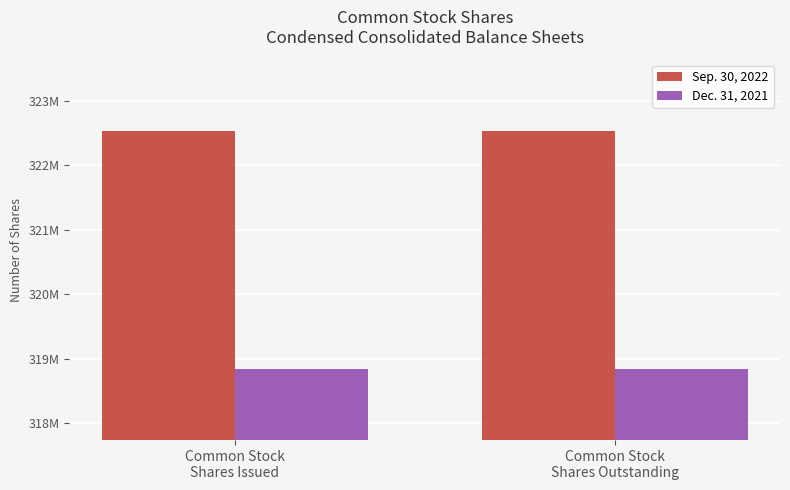

List the series in order of their overall mean, highest first.

Sep. 30, 2022, Dec. 31, 2021